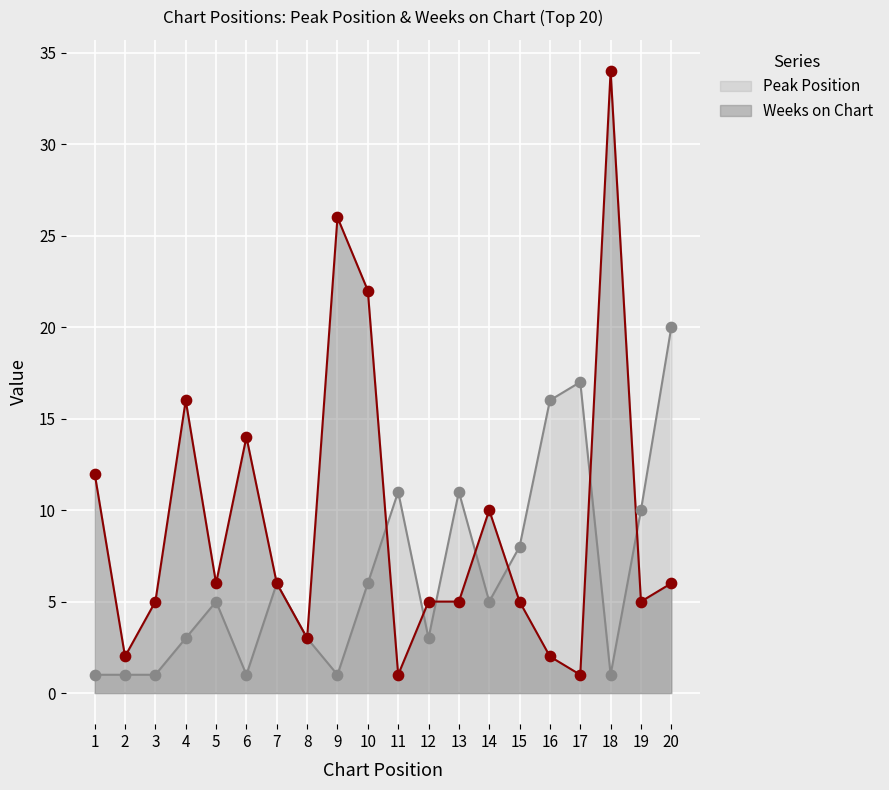

Which series contains the lowest Y value?

Peak Position